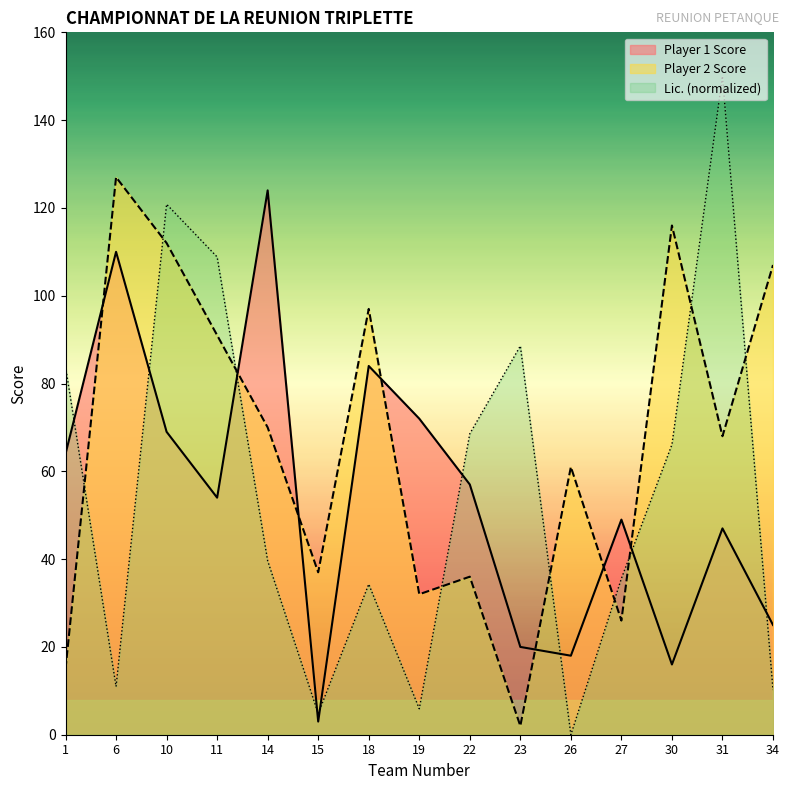

What are all the series names shown in the legend?

Player 1 Score, Player 2 Score, Lic. (normalized)